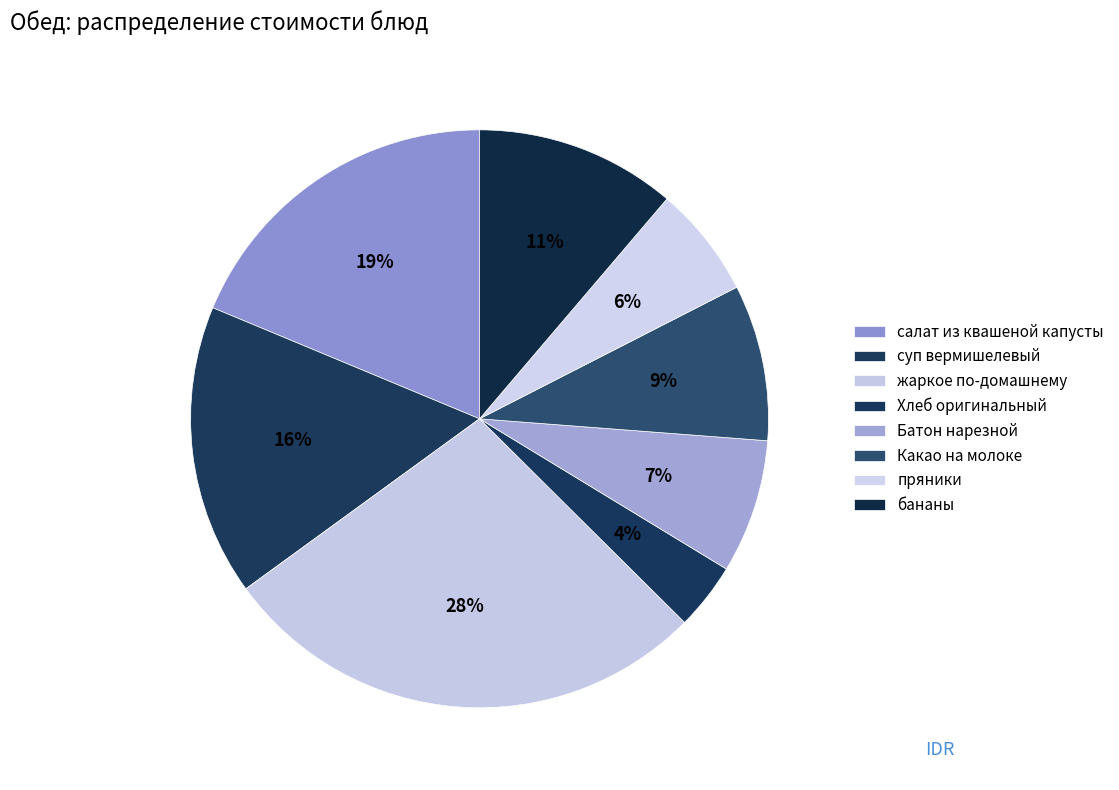

How much of the chart is everything except пряники?

93.8%